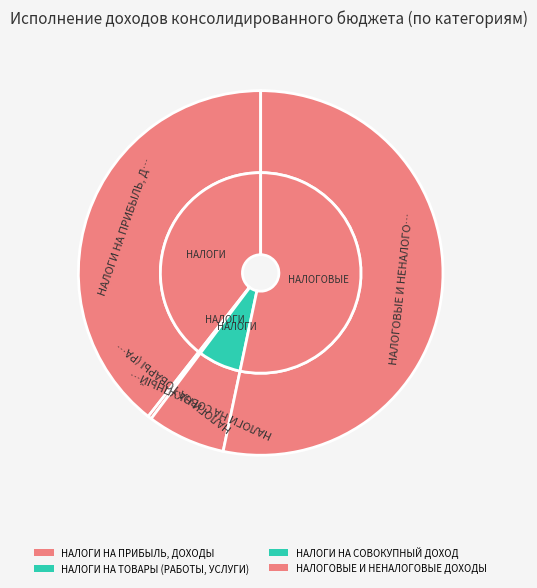

True or false: НАЛОГИ НА СОВОКУПНЫЙ ДОХОД accounts for 21% of the total.

False